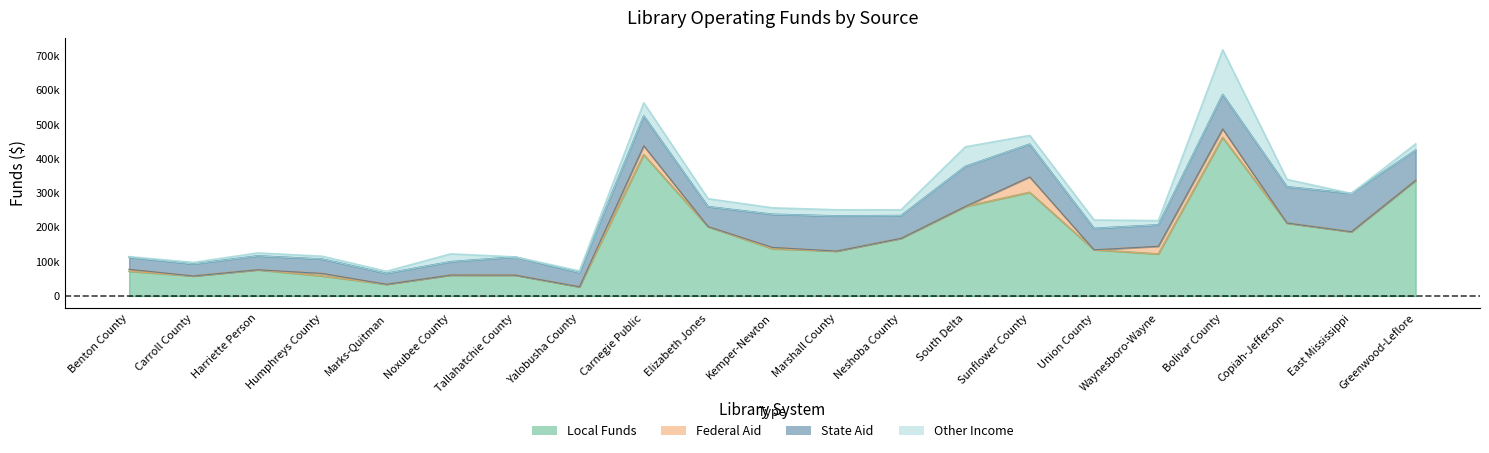

Is the value of Federal Aid at Kemper-Newton greater than the value of Other Income at Noxubee County?

No